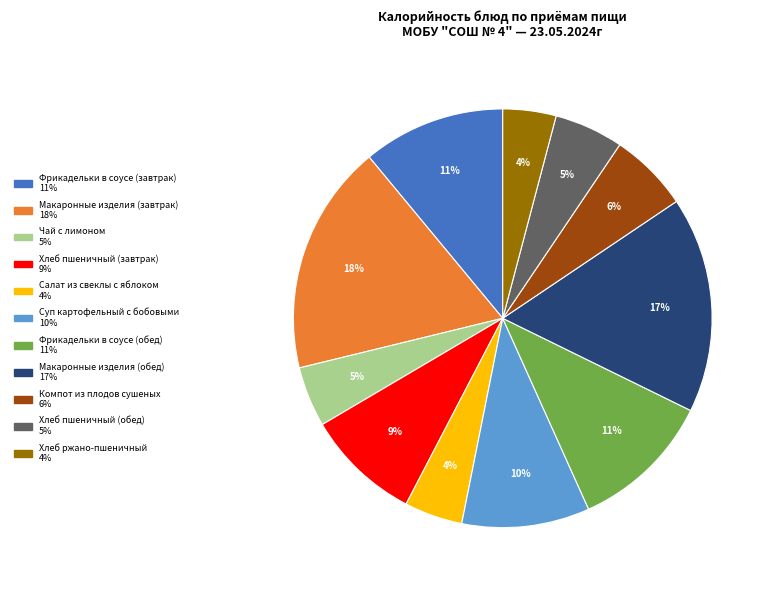

To the nearest percent, what is the average slice percentage?

9%